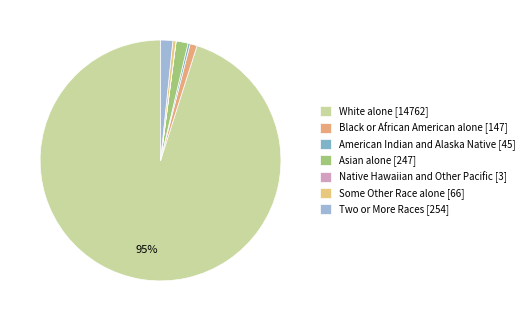

Rank the categories by value from lowest to highest.

Native Hawaiian and Other Pacific, American Indian and Alaska Native, Some Other Race alone, Black or African American alone, Asian alone, Two or More Races, White alone